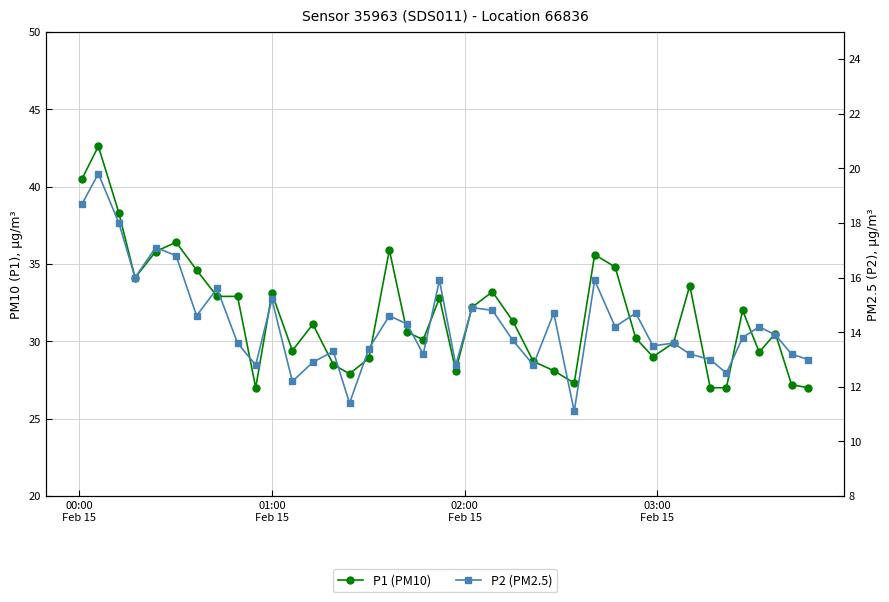

How many values in the P2 (PM2.5) series exceed 13?

30